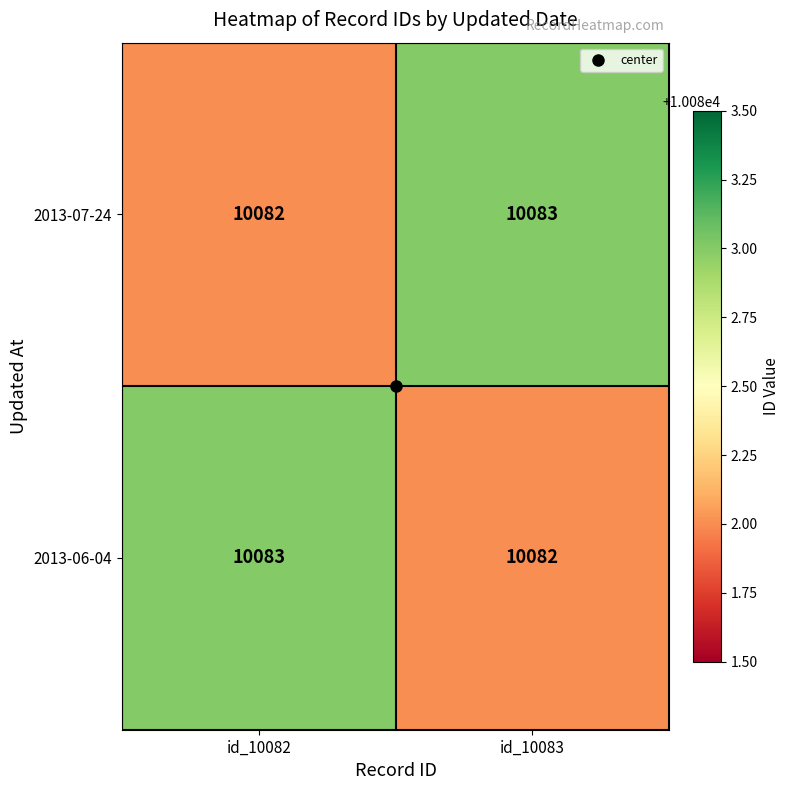

At how many categories does at least one series exceed 10082?

2